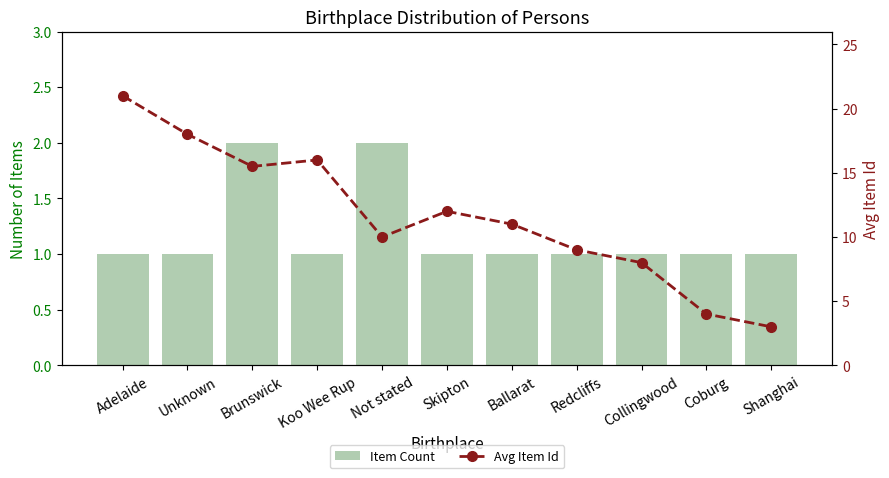

Rank the series by their average value, from lowest to highest.

Item Count, Avg Item Id